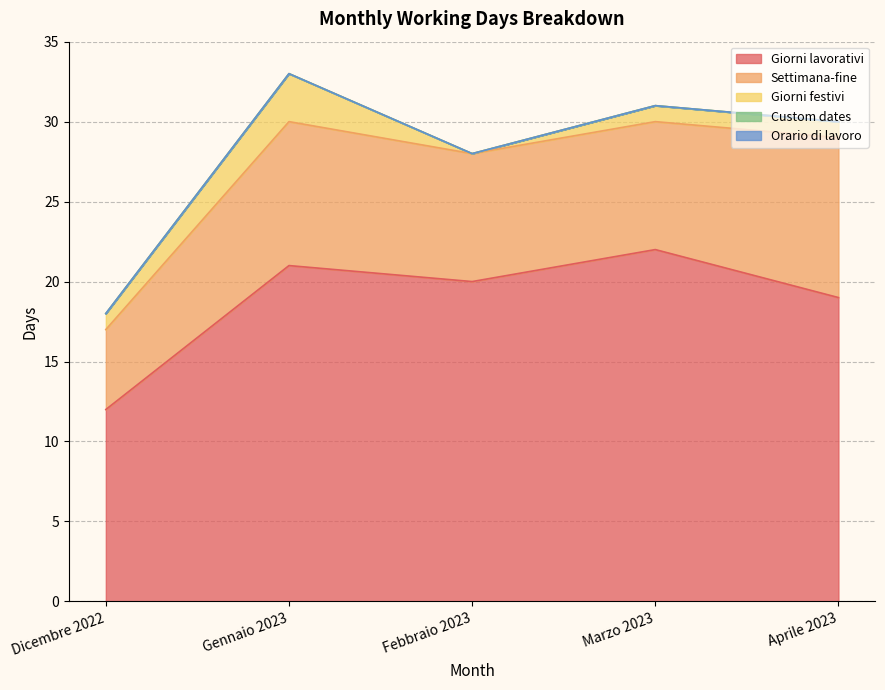

True or false: Custom dates has a value of 0 at Dicembre 2022.

True